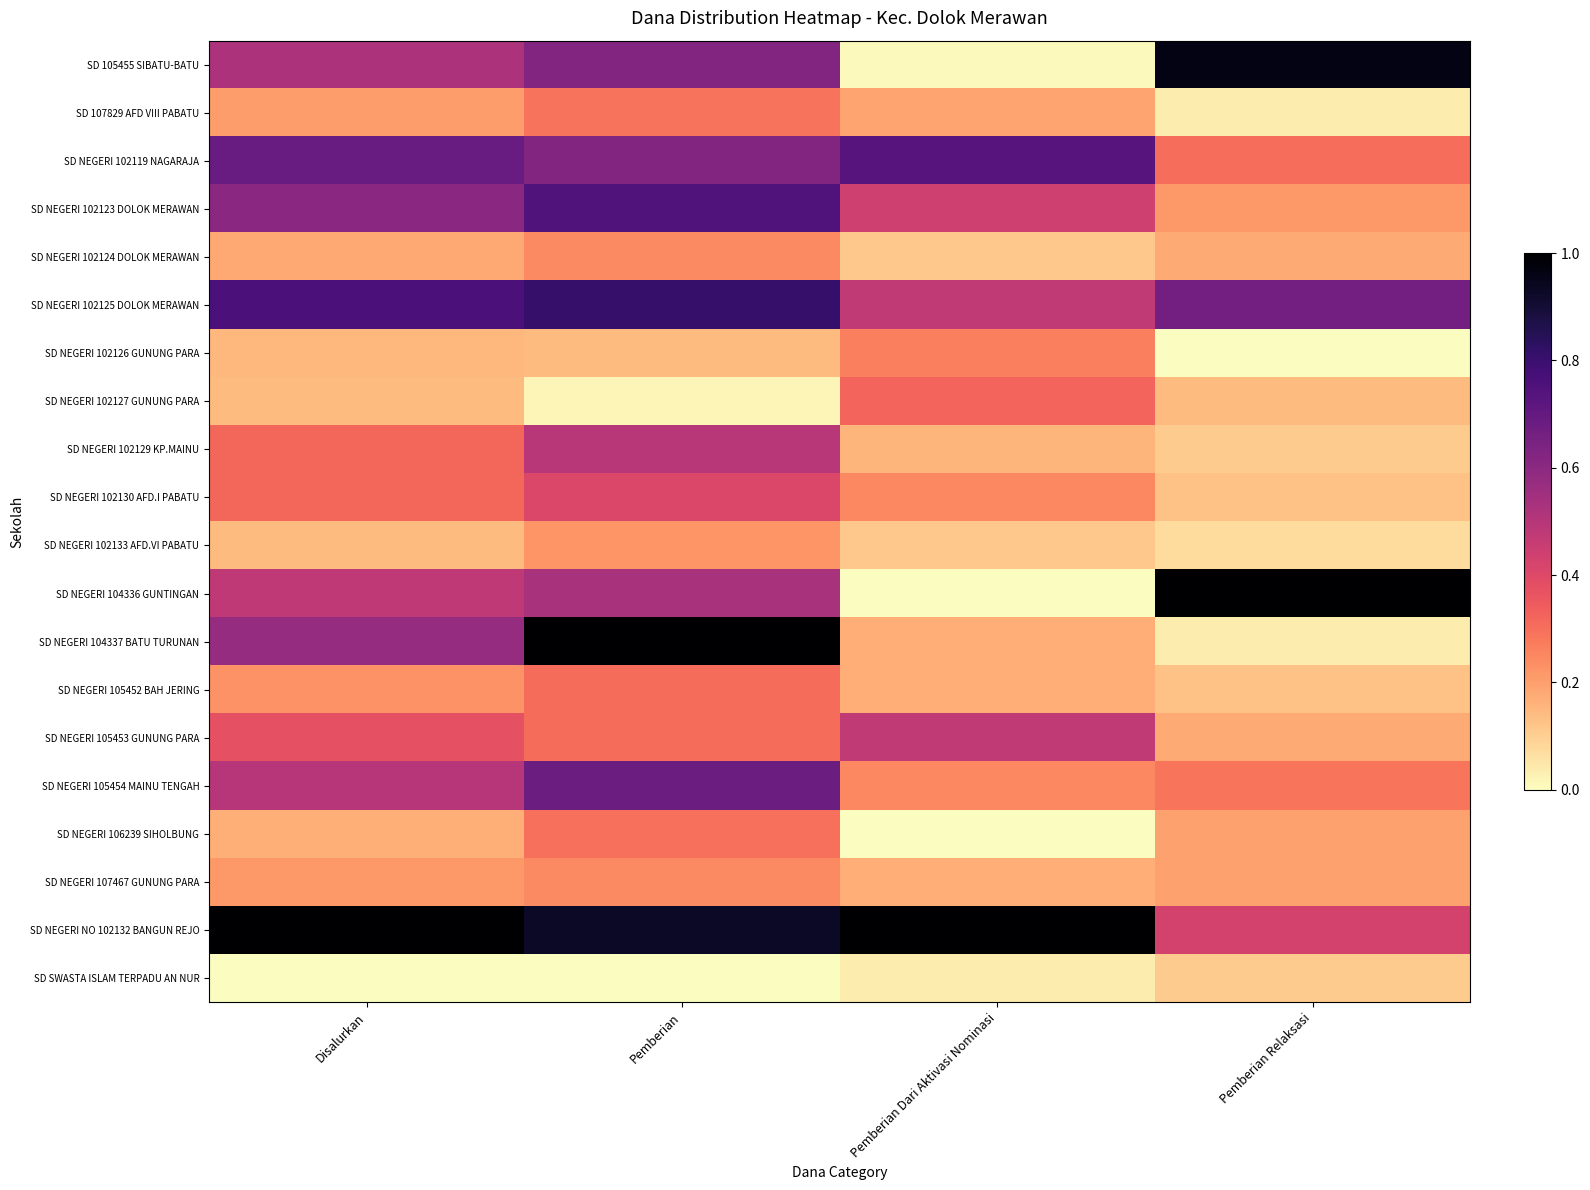

Rank the series at Pemberian Dari Aktivasi Nominasi from highest to lowest value.

SD NEGERI NO 102132 BANGUN REJO, SD NEGERI 102119 NAGARAJA, SD NEGERI 102125 DOLOK MERAWAN, SD NEGERI 105453 GUNUNG PARA, SD NEGERI 102123 DOLOK MERAWAN, SD NEGERI 102127 GUNUNG PARA, SD NEGERI 102126 GUNUNG PARA, SD NEGERI 102130 AFD.I PABATU, SD NEGERI 105454 MAINU TENGAH, SD 107829 AFD VIII PABATU, SD NEGERI 104337 BATU TURUNAN, SD NEGERI 105452 BAH JERING, SD NEGERI 107467 GUNUNG PARA, SD NEGERI 102129 KP.MAINU, SD NEGERI 102124 DOLOK MERAWAN, SD NEGERI 102133 AFD.VI PABATU, SD SWASTA ISLAM TERPADU AN NUR, SD 105455 SIBATU-BATU, SD NEGERI 104336 GUNTINGAN, SD NEGERI 106239 SIHOLBUNG